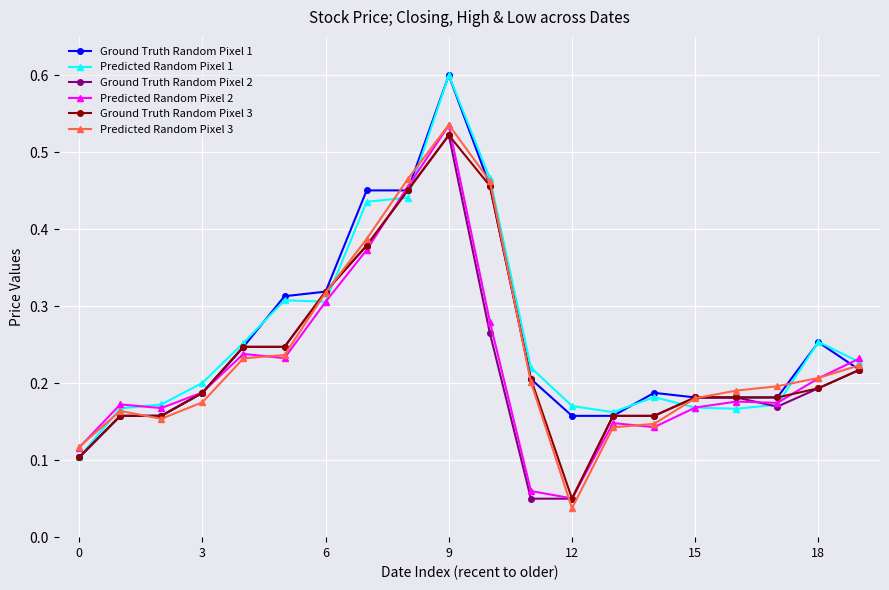

What are all the series names shown in the legend?

Ground Truth Random Pixel 1, Predicted Random Pixel 1, Ground Truth Random Pixel 2, Predicted Random Pixel 2, Ground Truth Random Pixel 3, Predicted Random Pixel 3